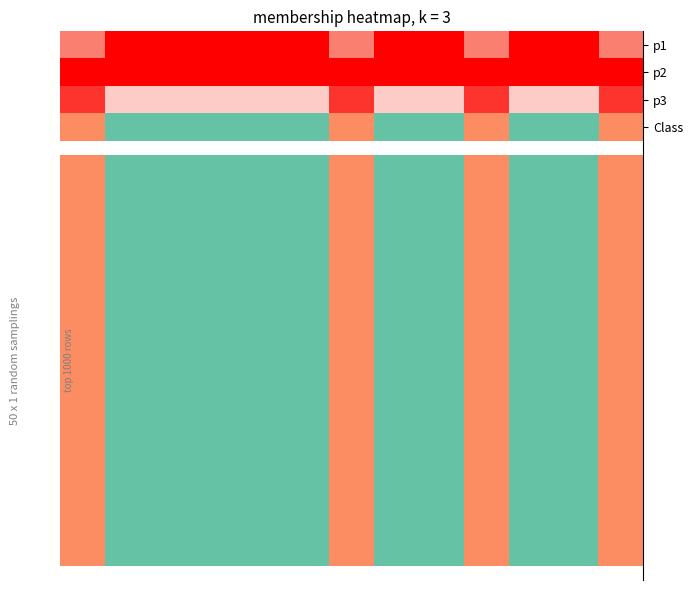

The chart shows a value of 0 at 3. True or false?

False